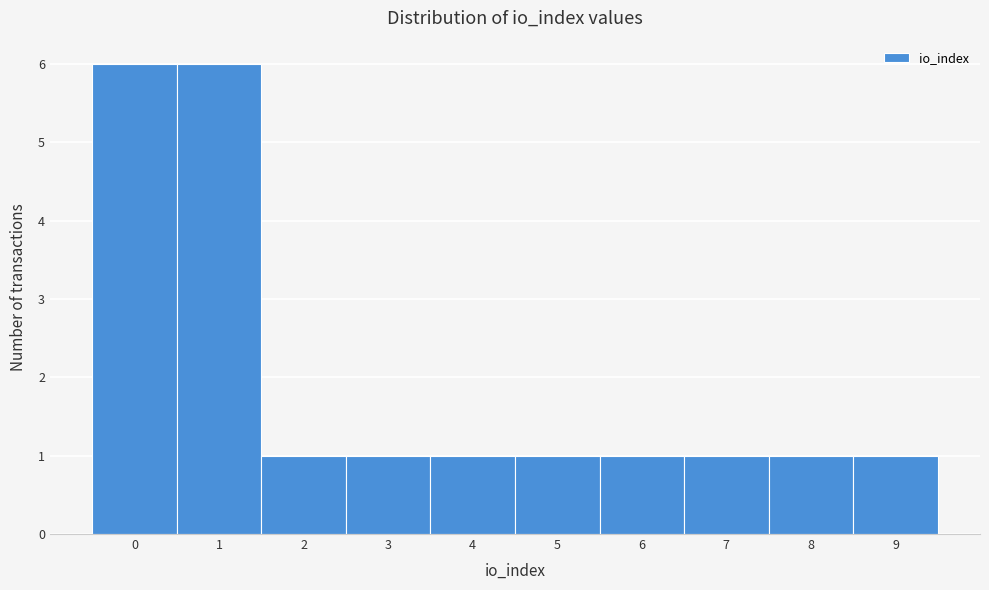

What is the height of the bar covering 1.5 to 2.5 on the x-axis? The values are not printed on the chart, so give them approximately, as read against the axis.

1